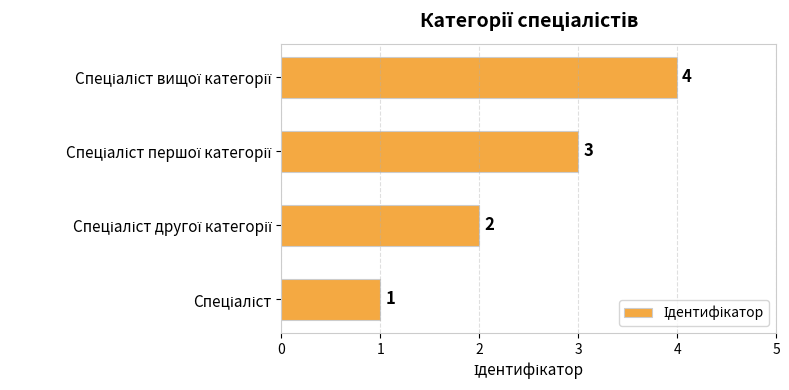

What is the difference between the maximum and minimum values?

3